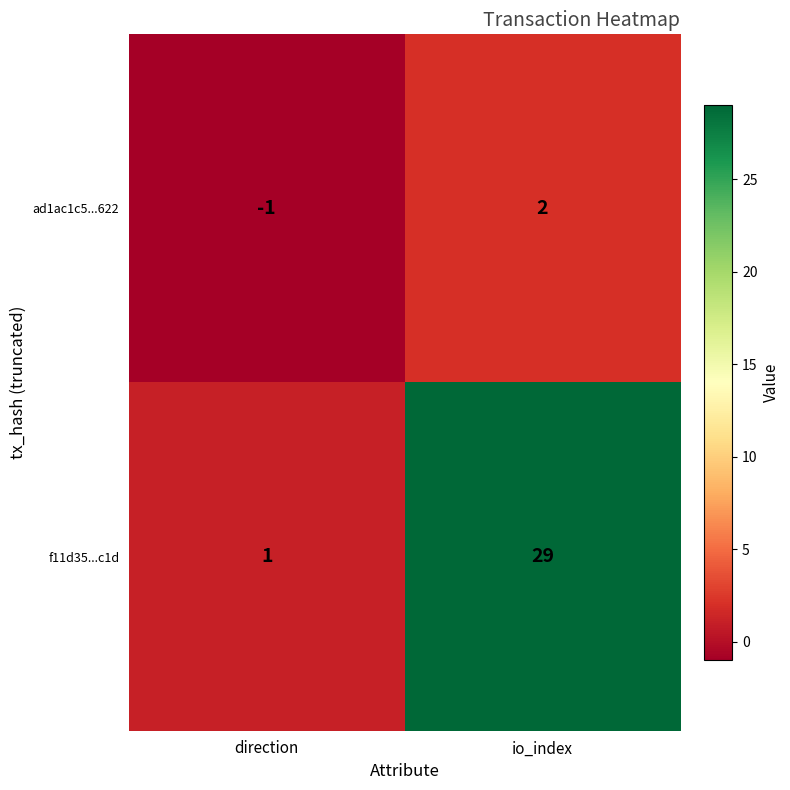

Is it true that f11d35...c1d equals 52 at io_index?

False